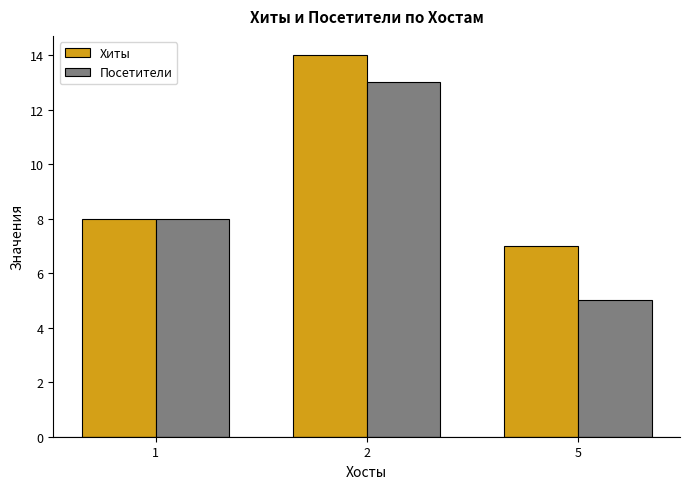

What is the value of the Хиты bar at the 2nd from the left?

14